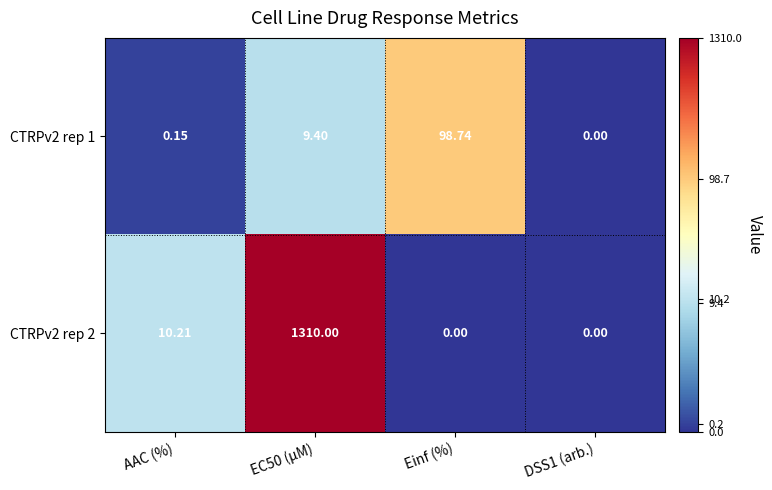

Where does the CTRPv2 rep 2 series first go above 10?

AAC (%)